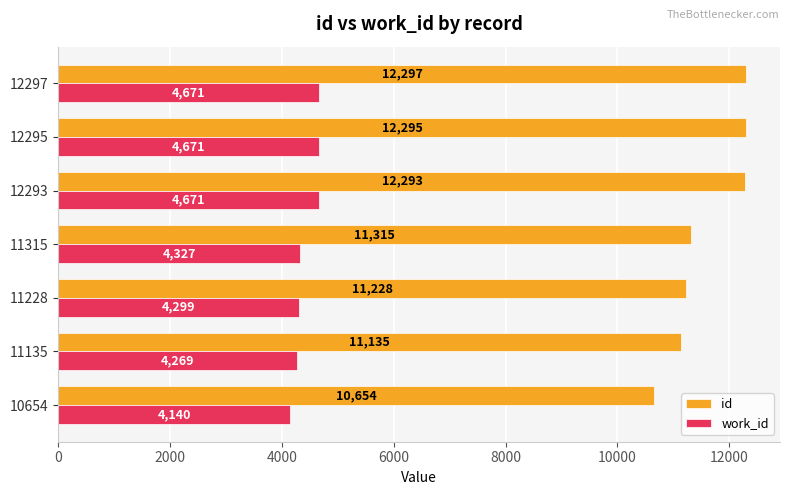

List the labels in order of id value, largest first.

12297, 12295, 12293, 11315, 11228, 11135, 10654